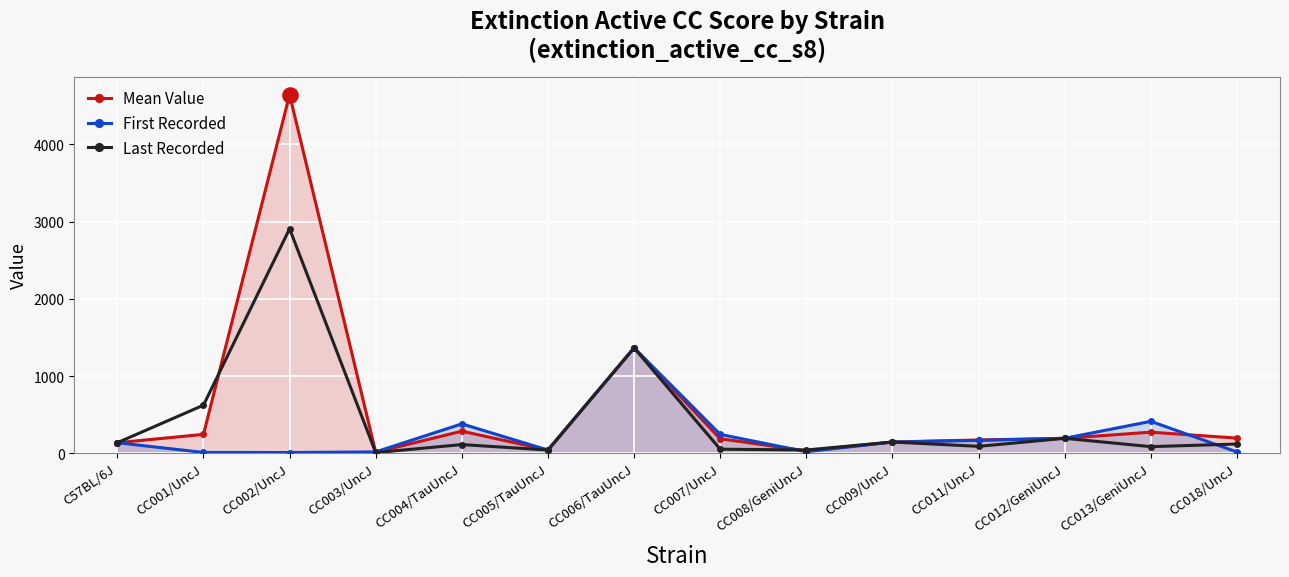

Which series has the largest total across all categories?

Mean Value